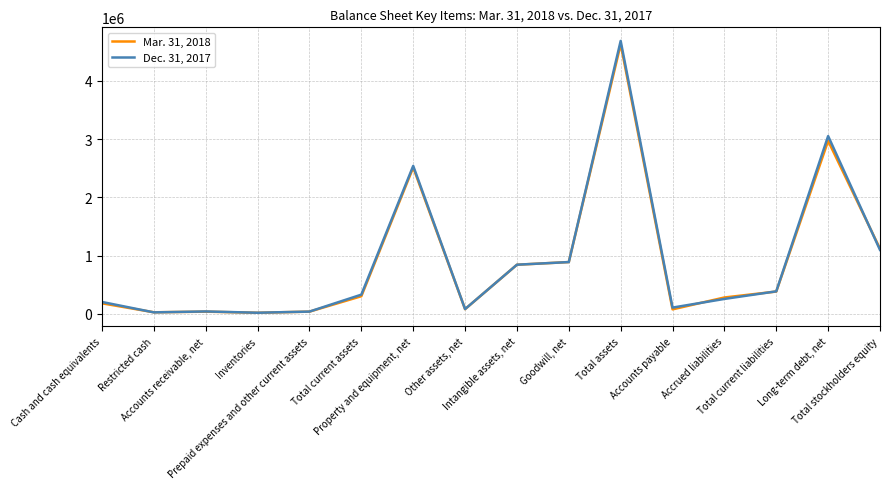

At how many categories does at least one series exceed 1987400?

3